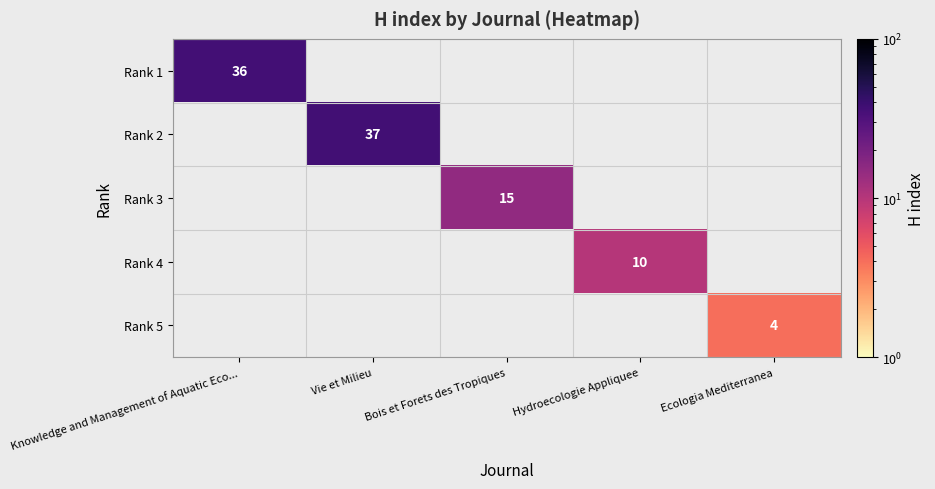

True or false: Rank 3 has a value of 15 at Bois et Forets des Tropiques.

True